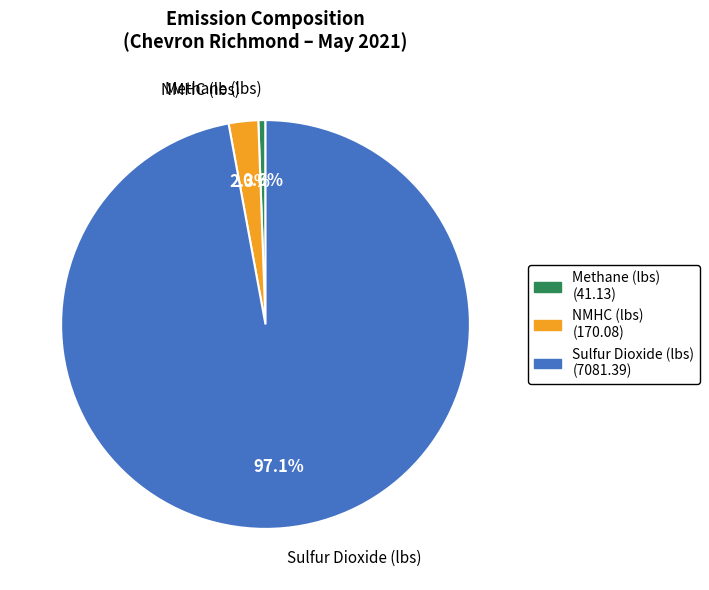

Is there any slice that represents more than half of the pie?

Yes